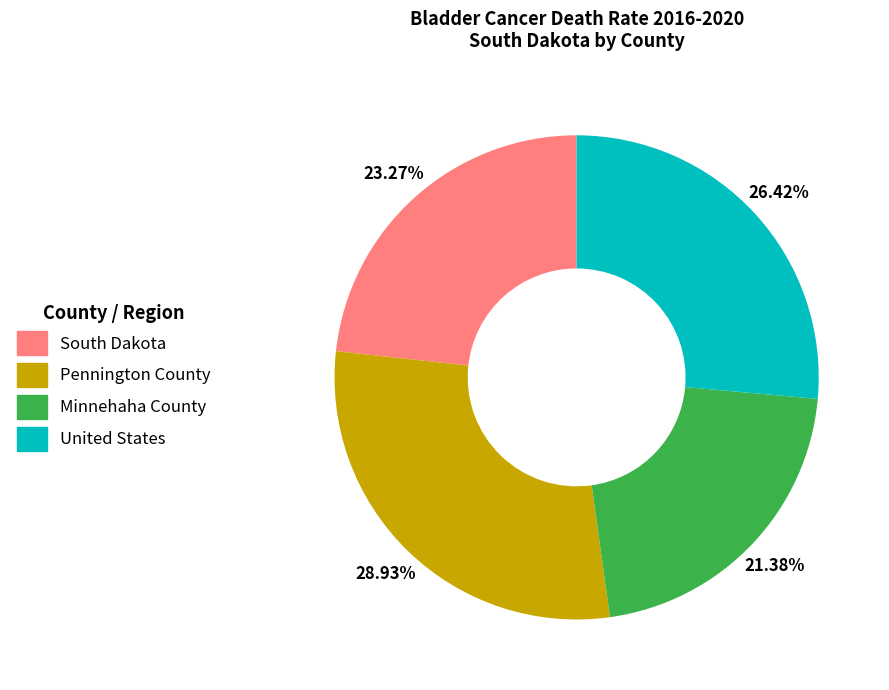

What is the ratio of the value at Pennington County to the value at South Dakota?

1.2